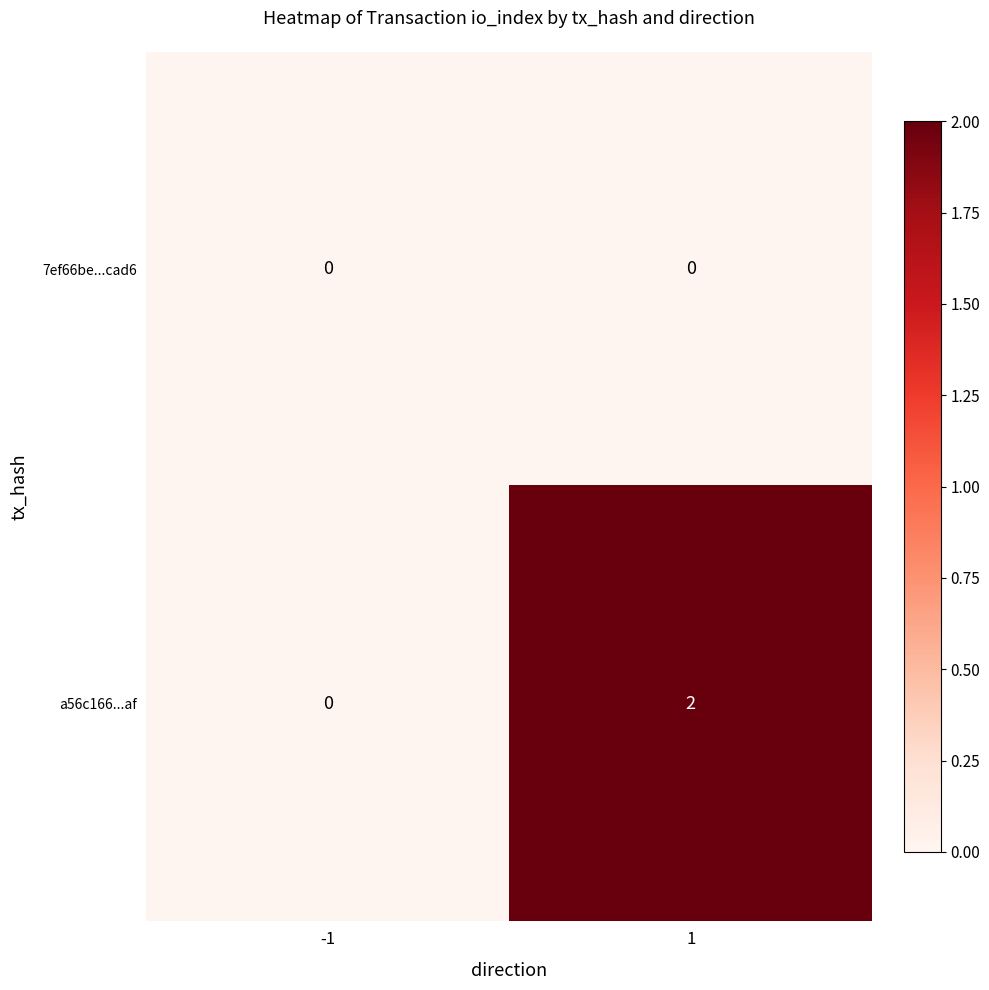

Which series changed the most between -1 and 1?

a56c166...af